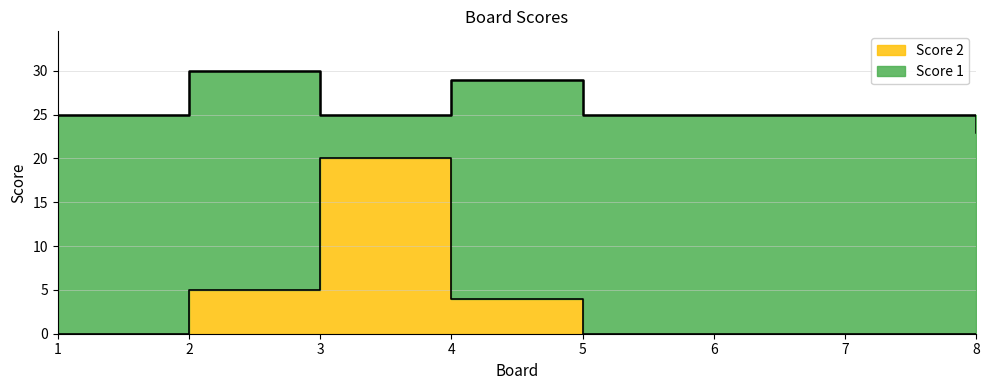

What is the average value?

4